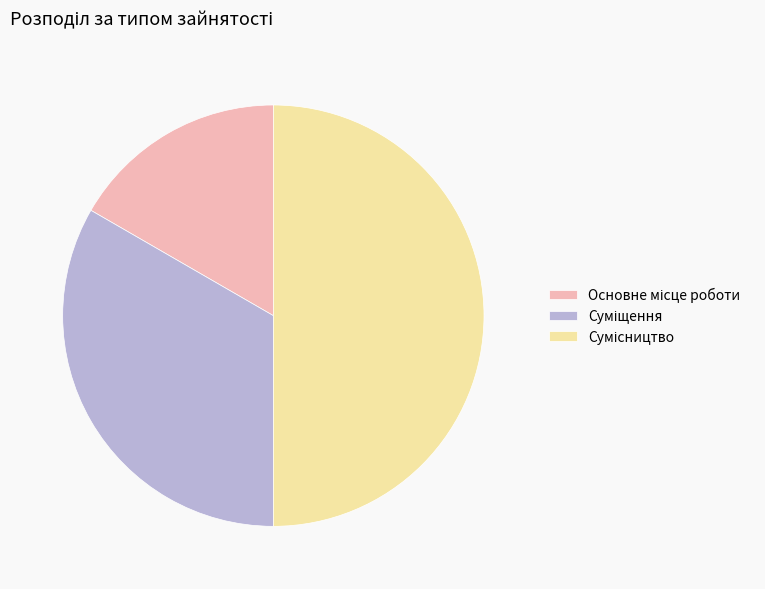

How many slices are in this pie chart?

3